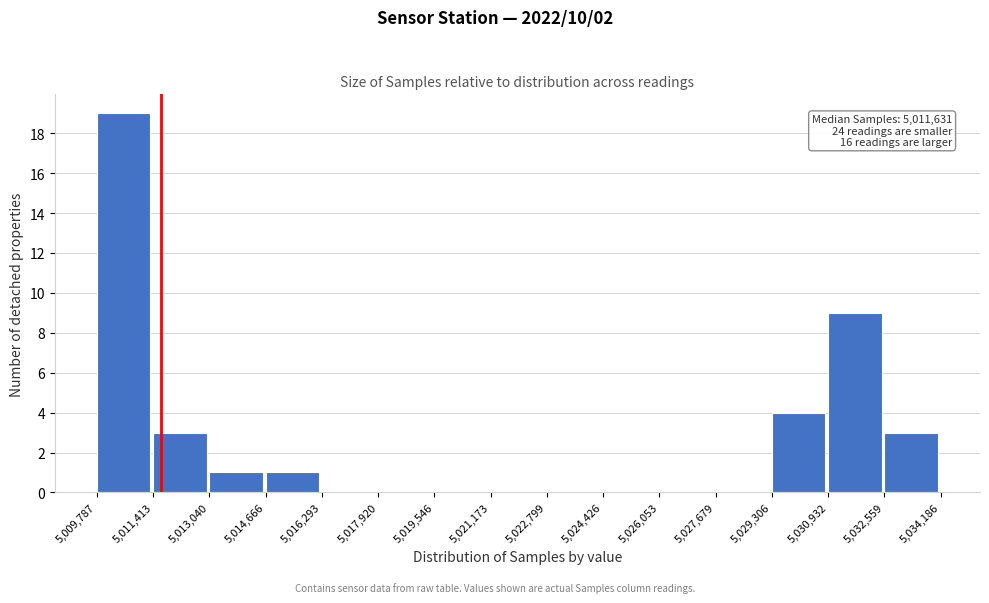

Over which range of the x-axis is the bar tallest?

5,009,787 to 5,011,413